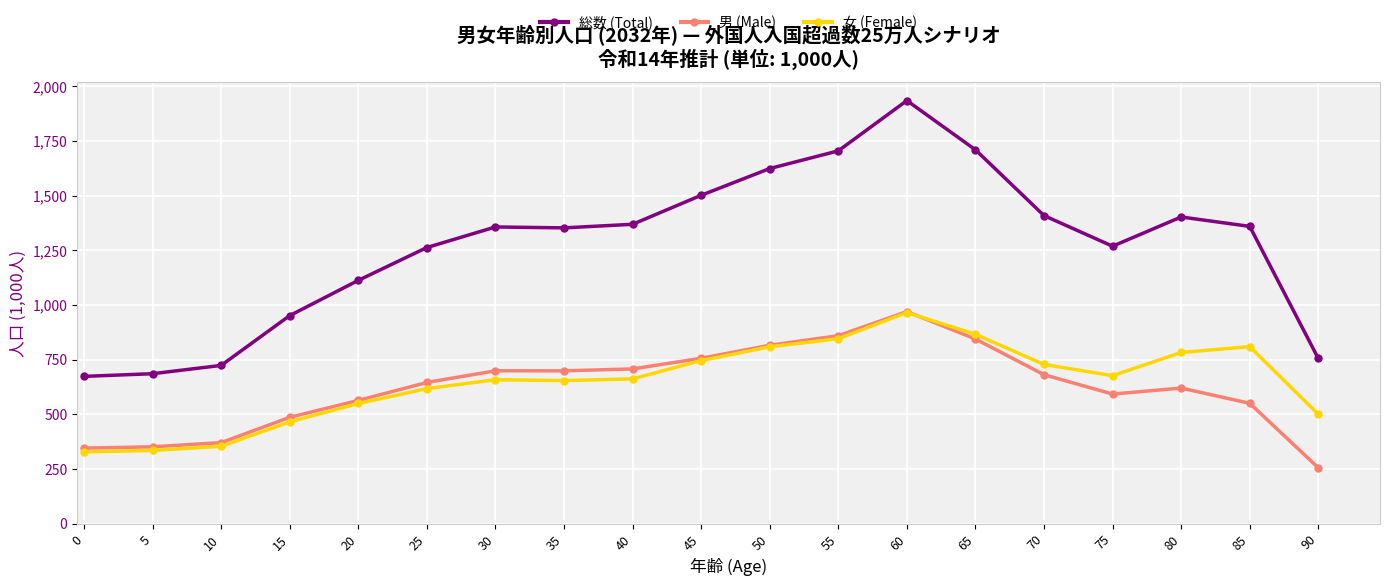

At which category is the sum across all series the highest?

60